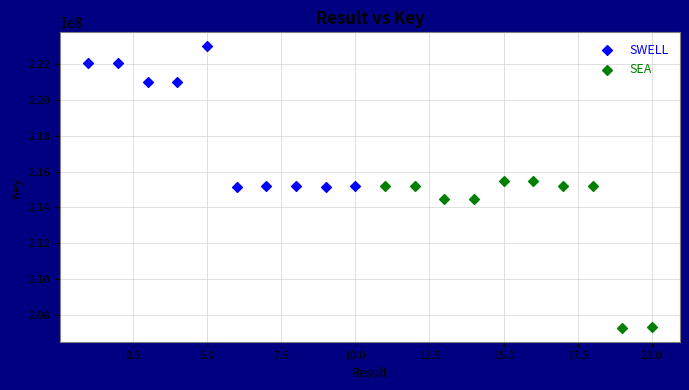

Which series has the widest spread of Y values?

SEA